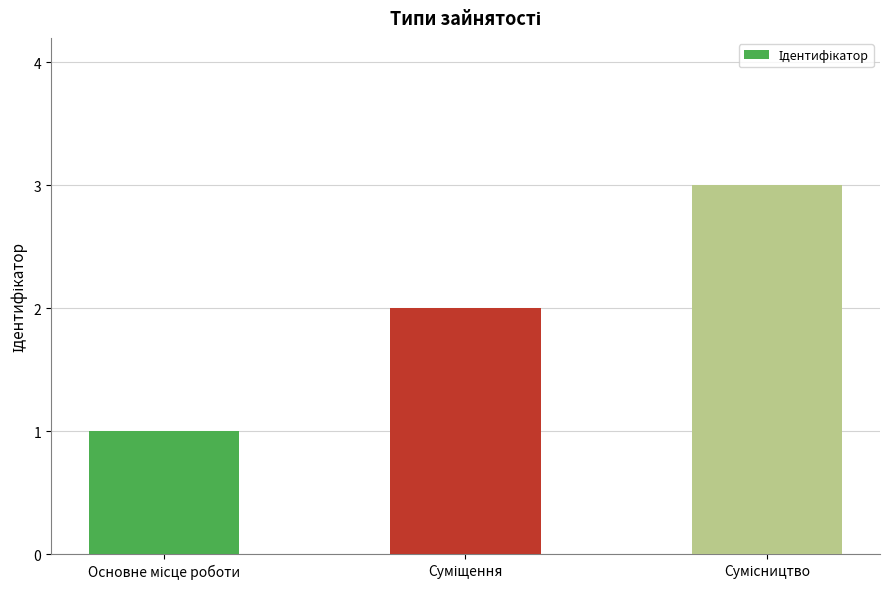

What is the difference between the second highest and minimum values?

1